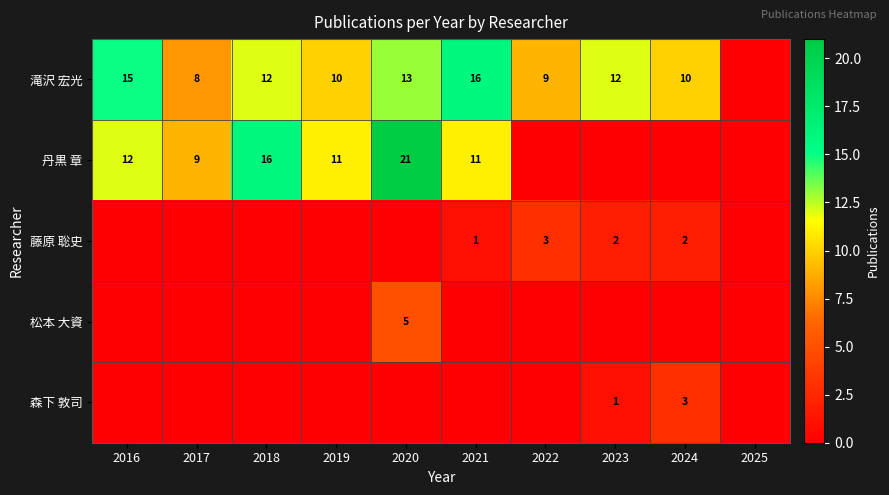

Is it true that 滝沢 宏光 equals 12 at 2018?

True